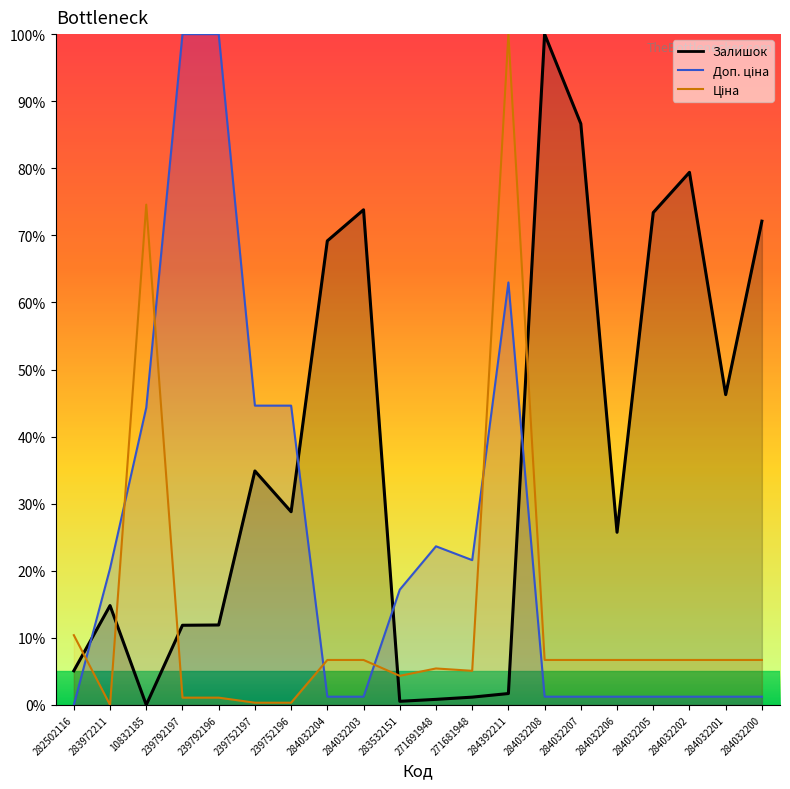

What is the total value across all series at 239792197?

113.0